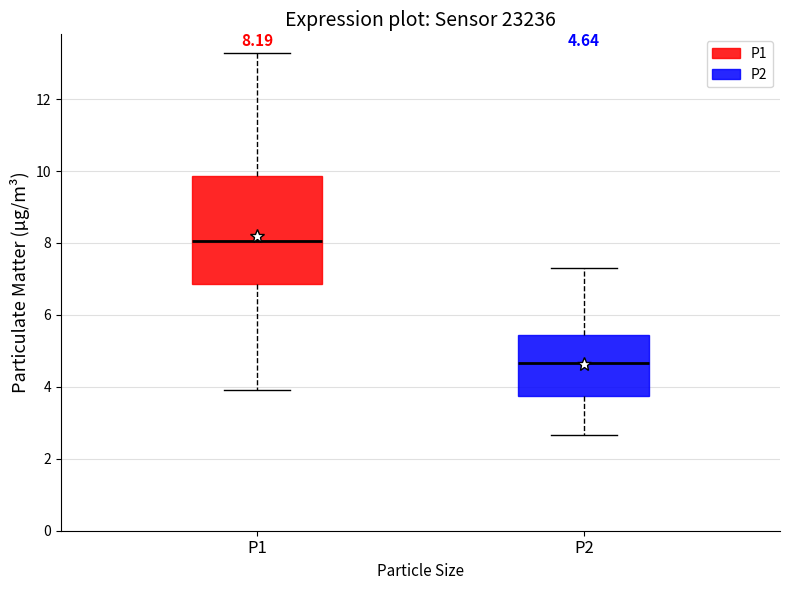

Which box's median line is the highest?

P1